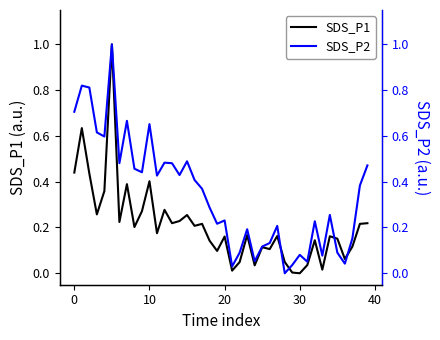

After their last crossing, which series has the higher values: SDS_P2 or SDS_P1?

SDS_P2